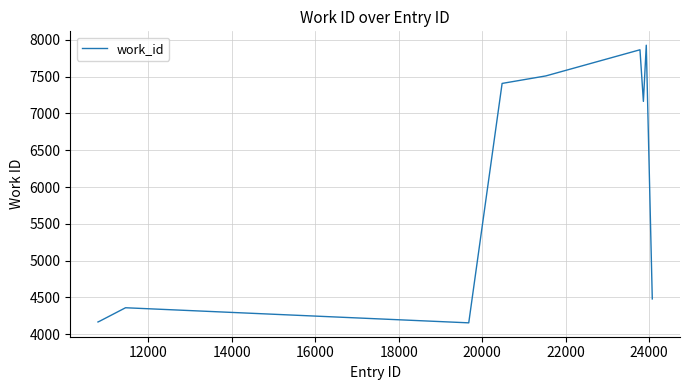

What is the difference between the maximum and minimum values?

3771